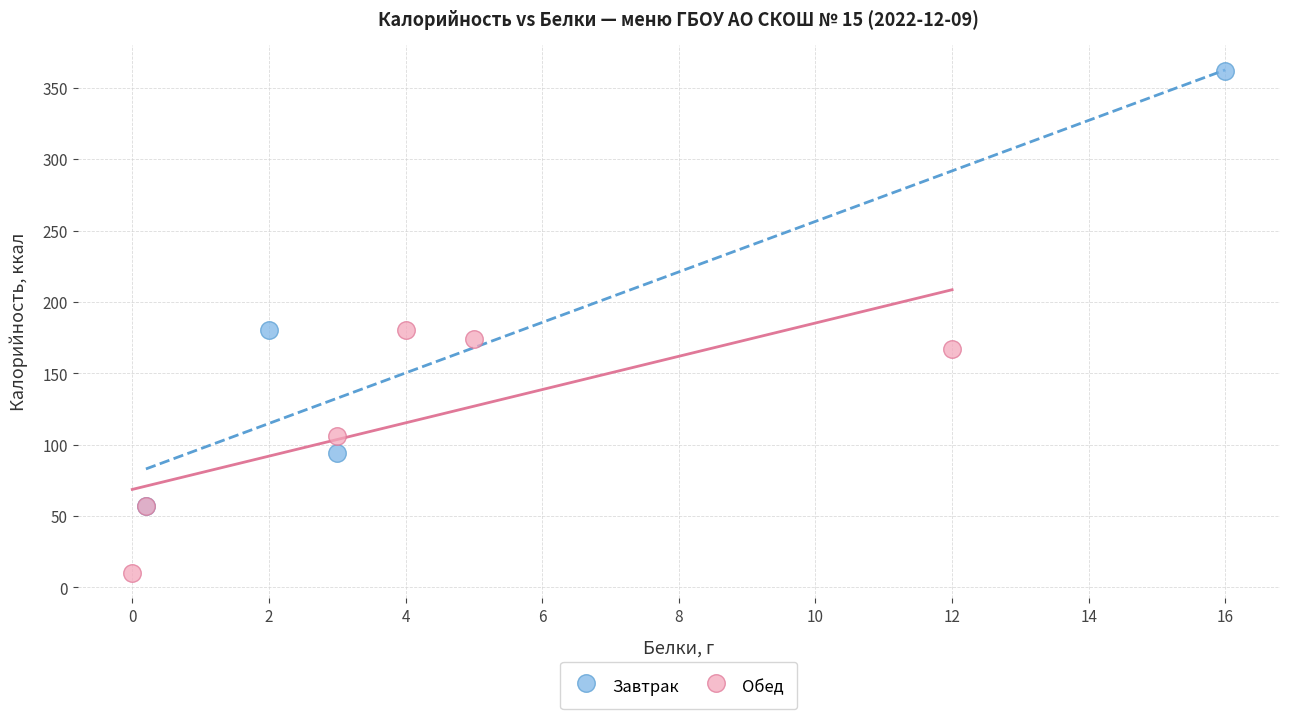

Which series has the largest Y range (max minus min)?

Завтрак